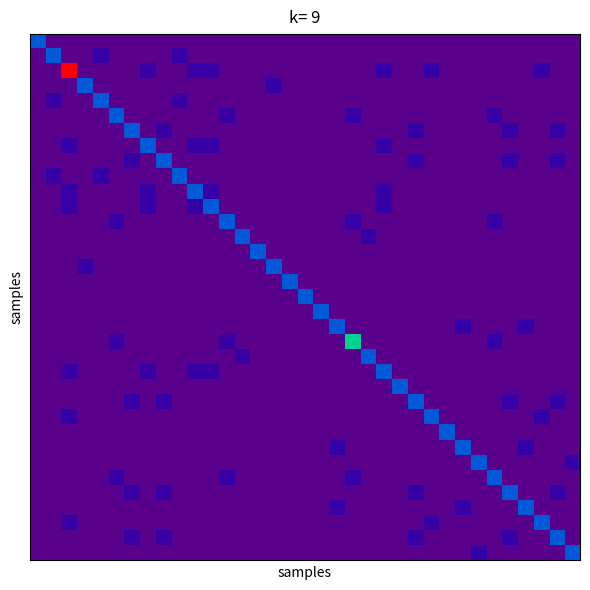

At how many categories does at least one series exceed 0?

35